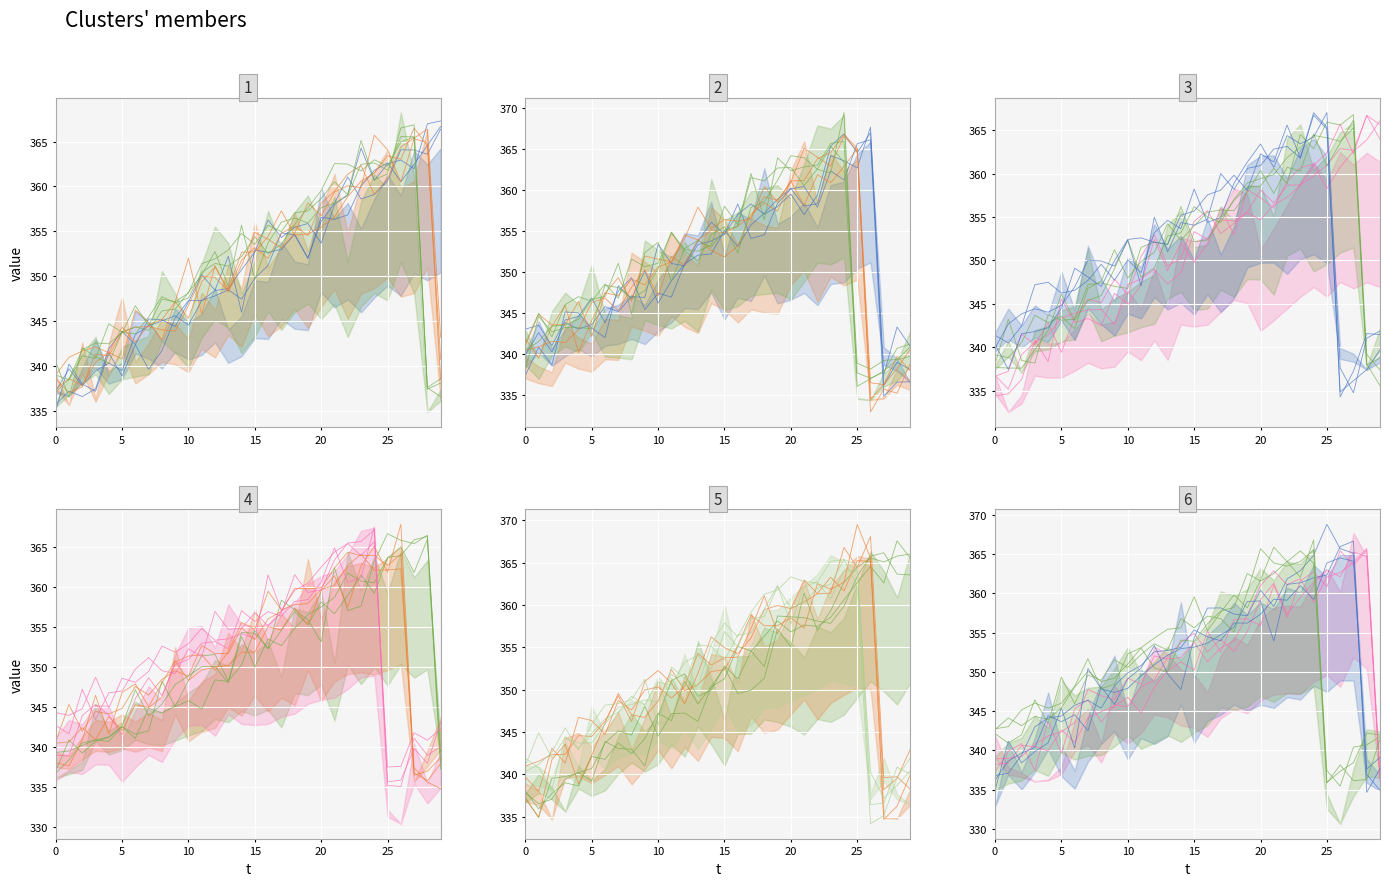

True or false: Hydrofor and Koleanlæg o 2,5 kg intersect in this chart.

True